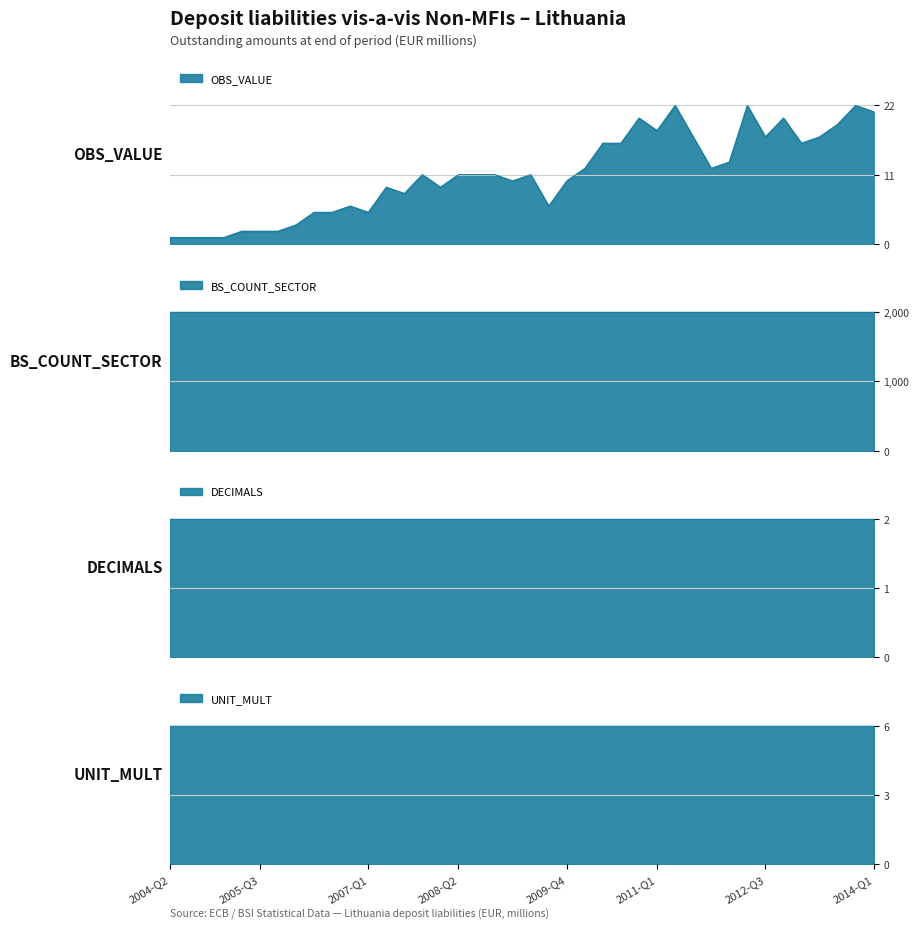

How many series are shown in this chart?

4